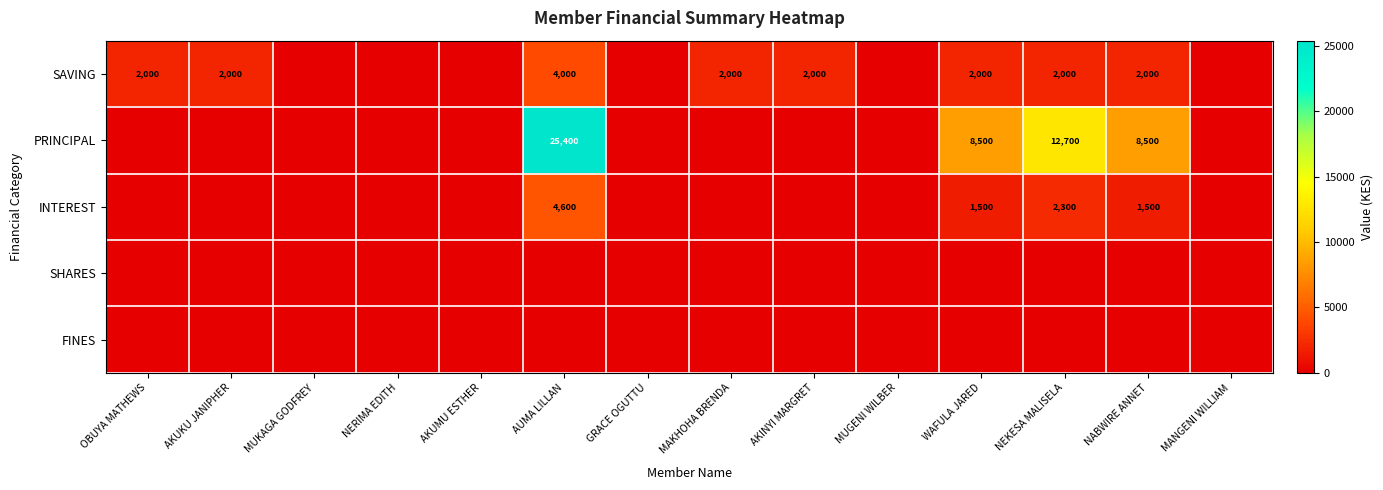

What is the sum of the SAVING values at AUMA LILLAN and NABWIRE ANNET?

6000